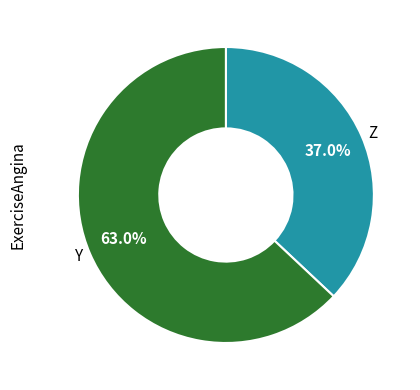

Rank the categories by value from lowest to highest.

Z, Y